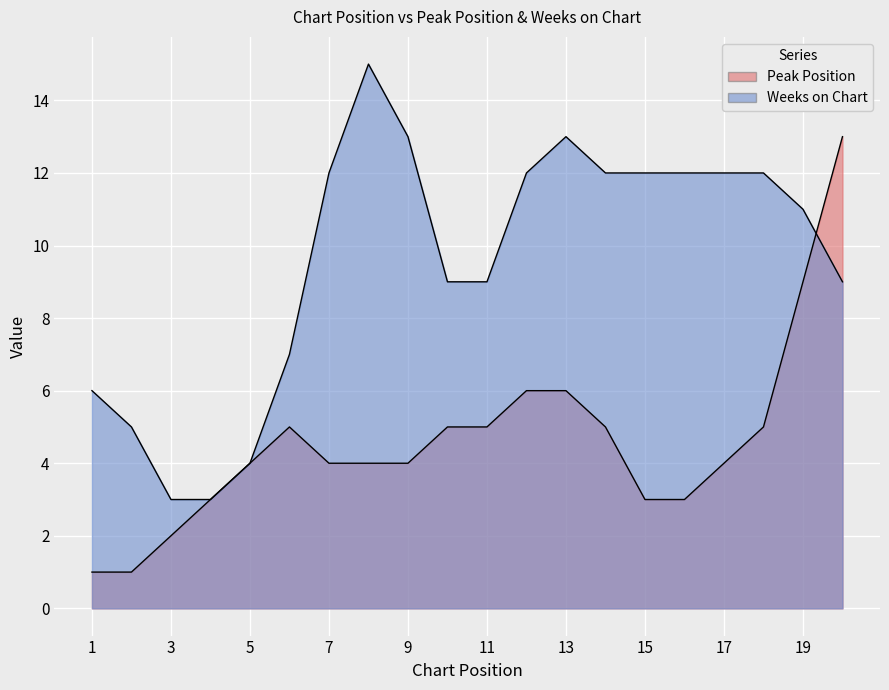

How many lines are shown in the chart?

2